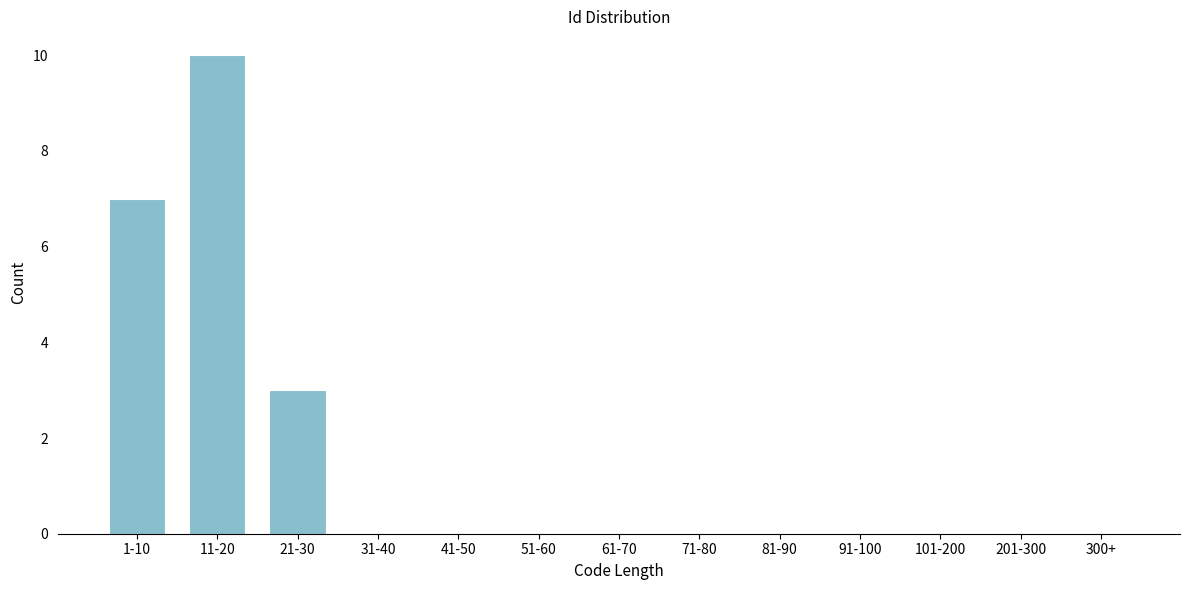

Which has a higher value, 71-80 or 21-30?

21-30